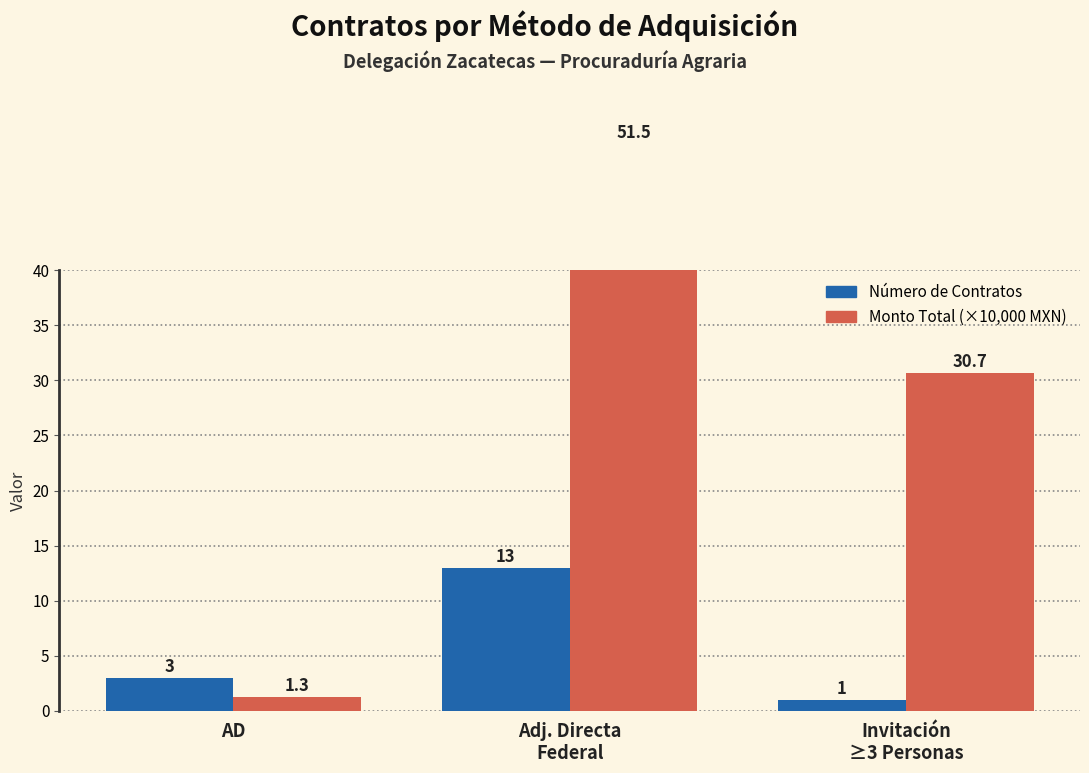

What is the sum of all Número de Contratos values?

17.0